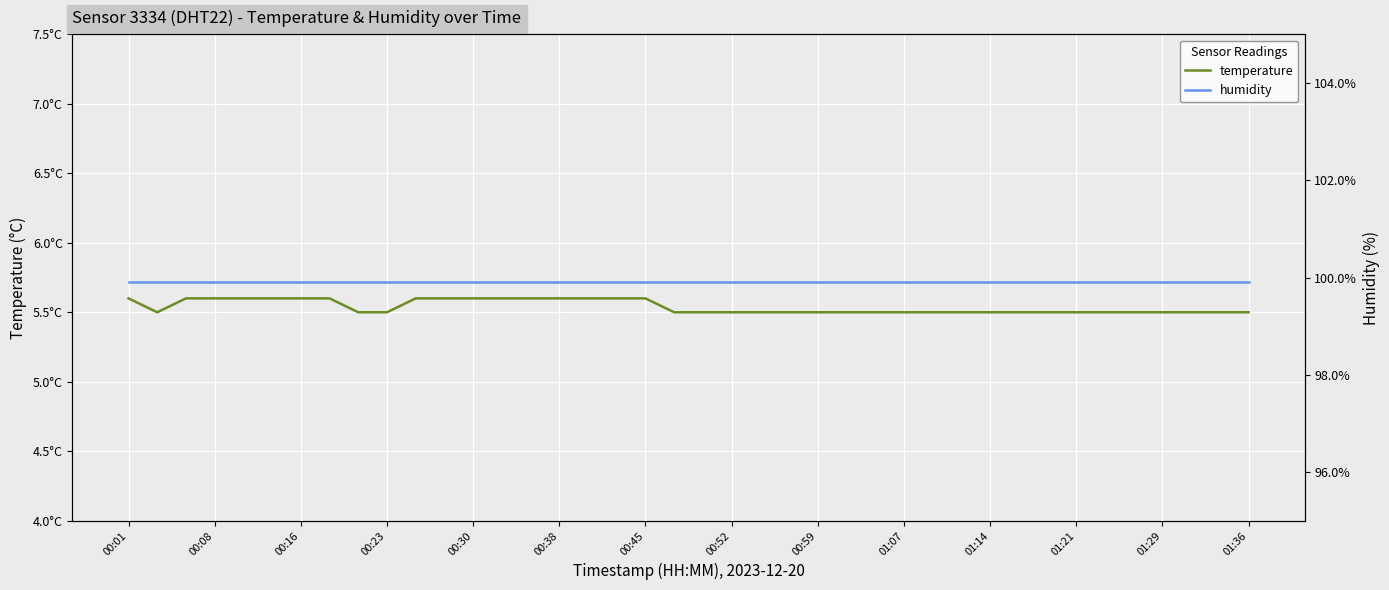

Which series has the largest range (max minus min)?

temperature